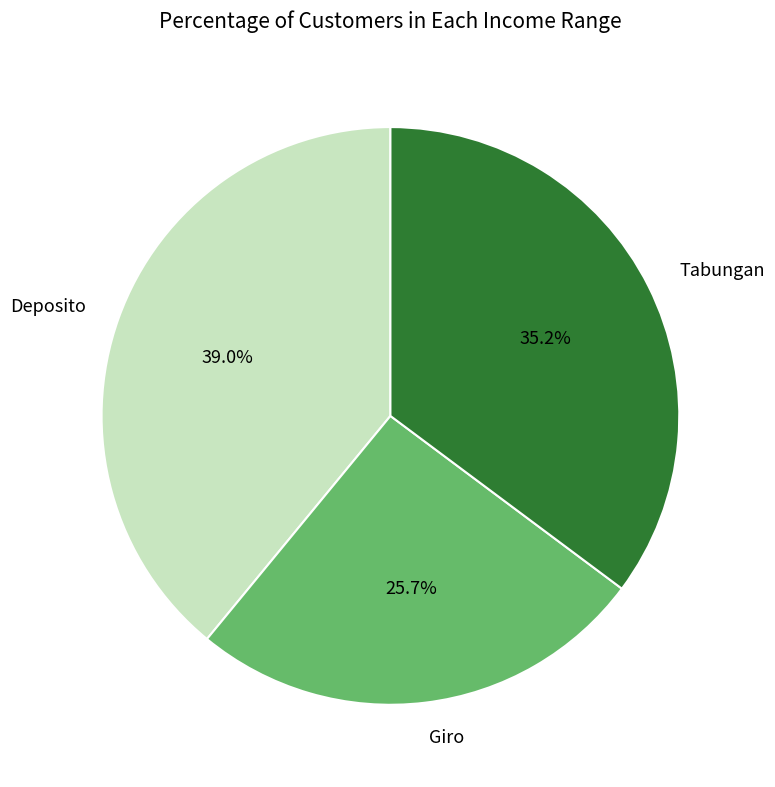

The Giro slice represents 12% of the pie. True or false?

False